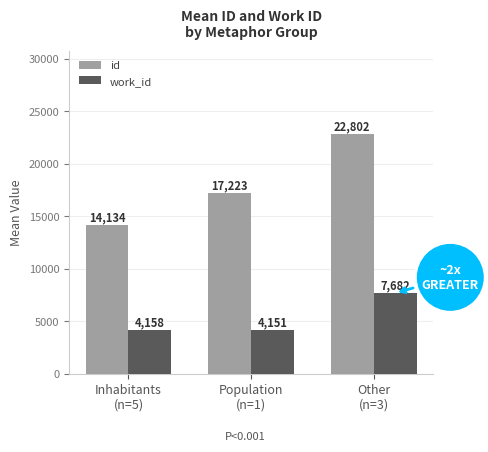

What value does the id series have at Population
(n=1)?

17223.0